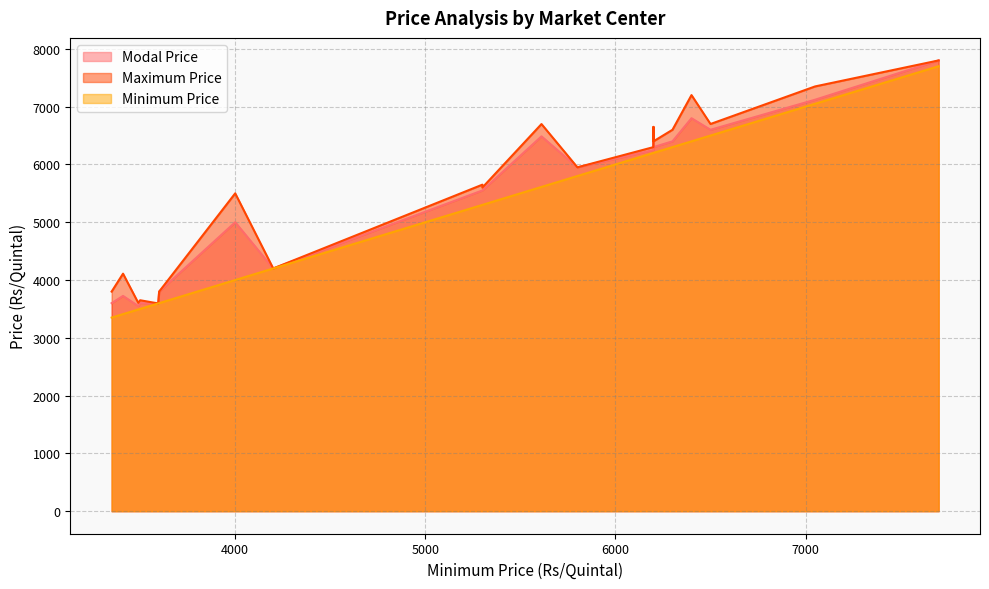

Does the chart have visible grid lines?

Yes